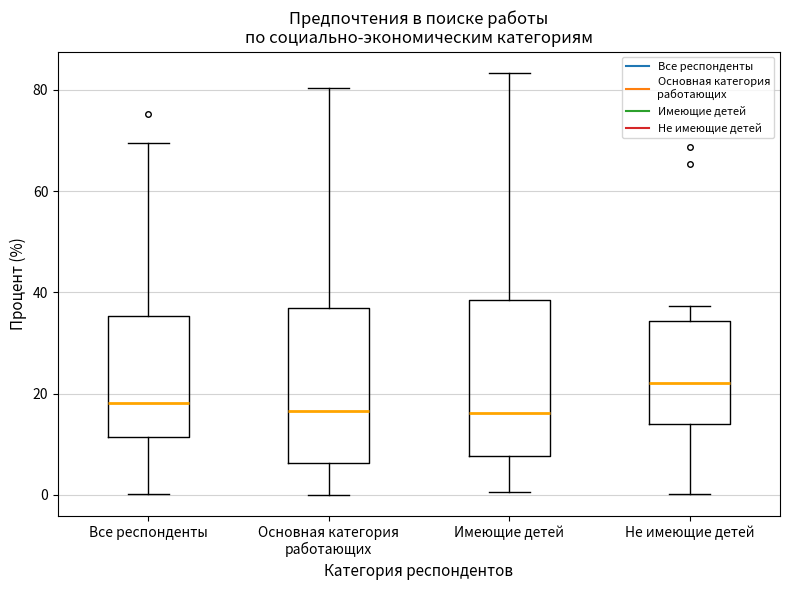

Reading left to right, read every box against the y-axis: the position of its median line, the range the box covers, and the ends of its whiskers. The values are not printed on the chart, so give them approximately, as read against the axis.

Все респонденты: median 18, box 12 to 36, whiskers 0 to 70
Основная категория работающих: median 16, box 6 to 38, whiskers 0 to 80
Имеющие детей: median 16, box 8 to 38, whiskers 0 to 84
Не имеющие детей: median 22, box 14 to 34, whiskers 0 to 38